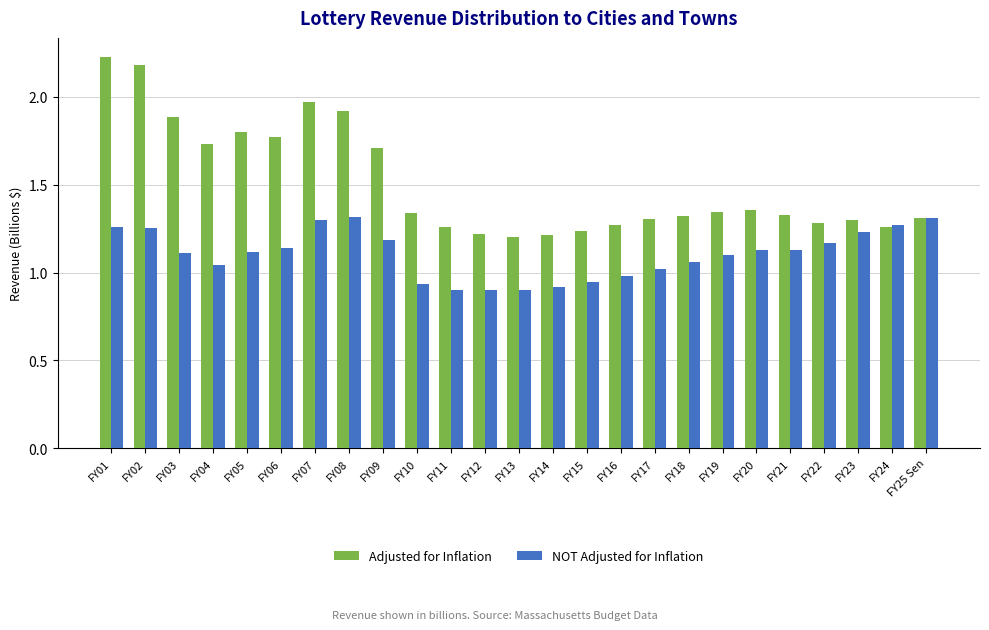

How many series are shown in this chart?

2